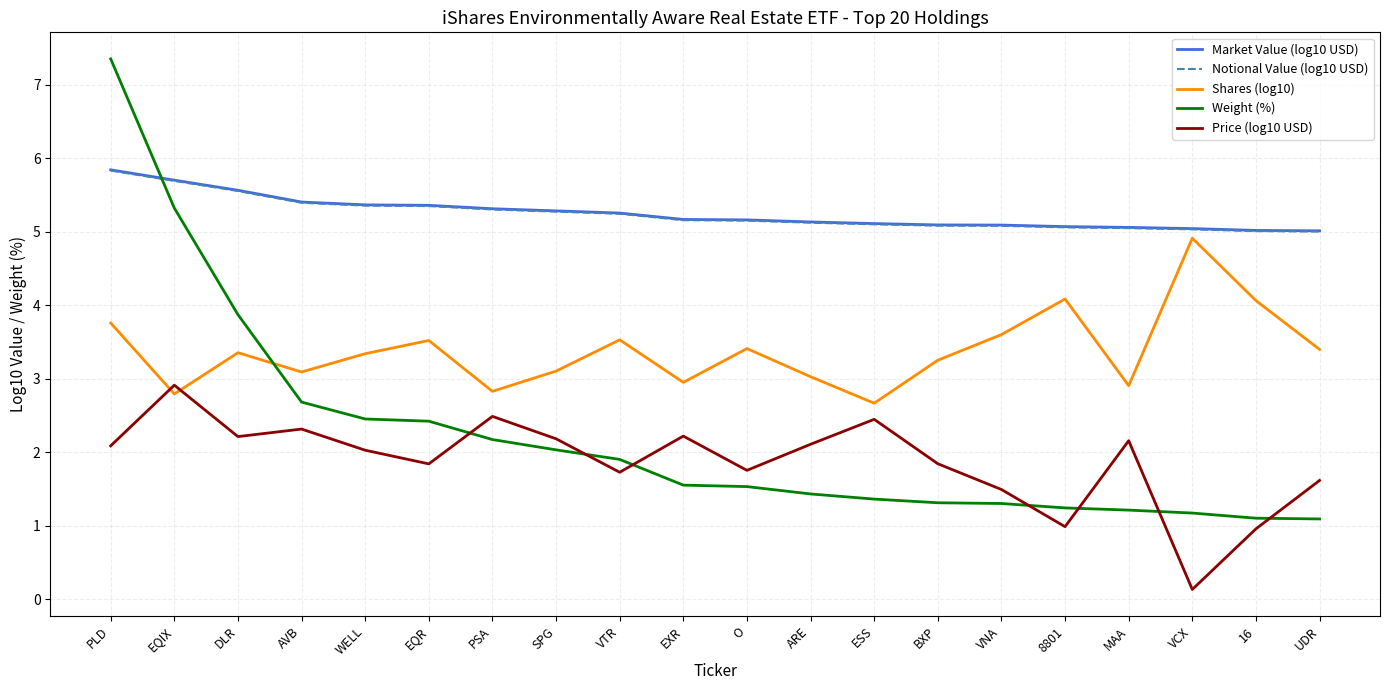

What is the spread (max minus min) of values at AVB?

3.1